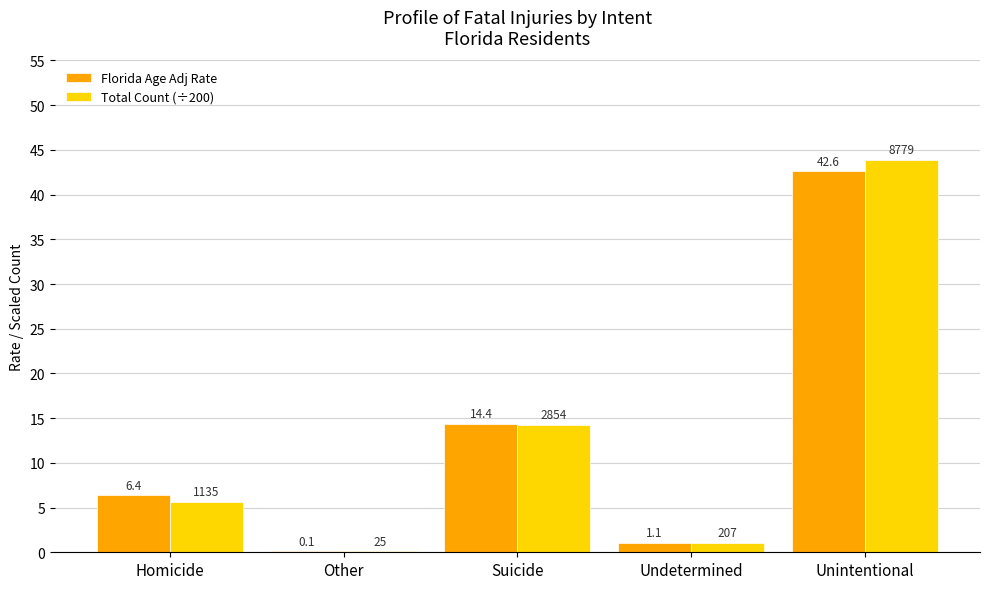

What value does the Florida Age Adj Rate series have at Unintentional?

42.6